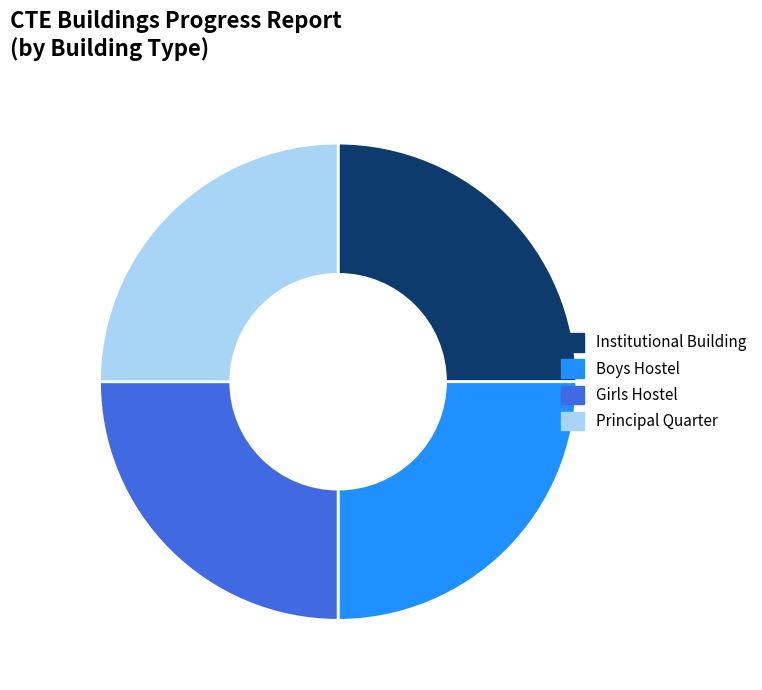

Approximately how many times larger is the value at Girls Hostel compared to Principal Quarter?

1.0